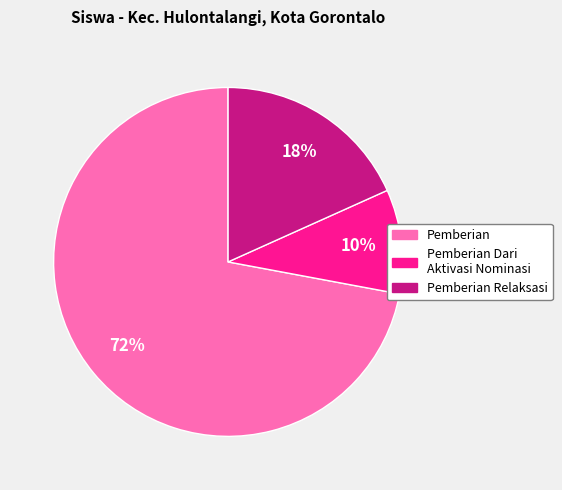

To the nearest percent, what is the difference between the largest and smallest slice percentages?

62%